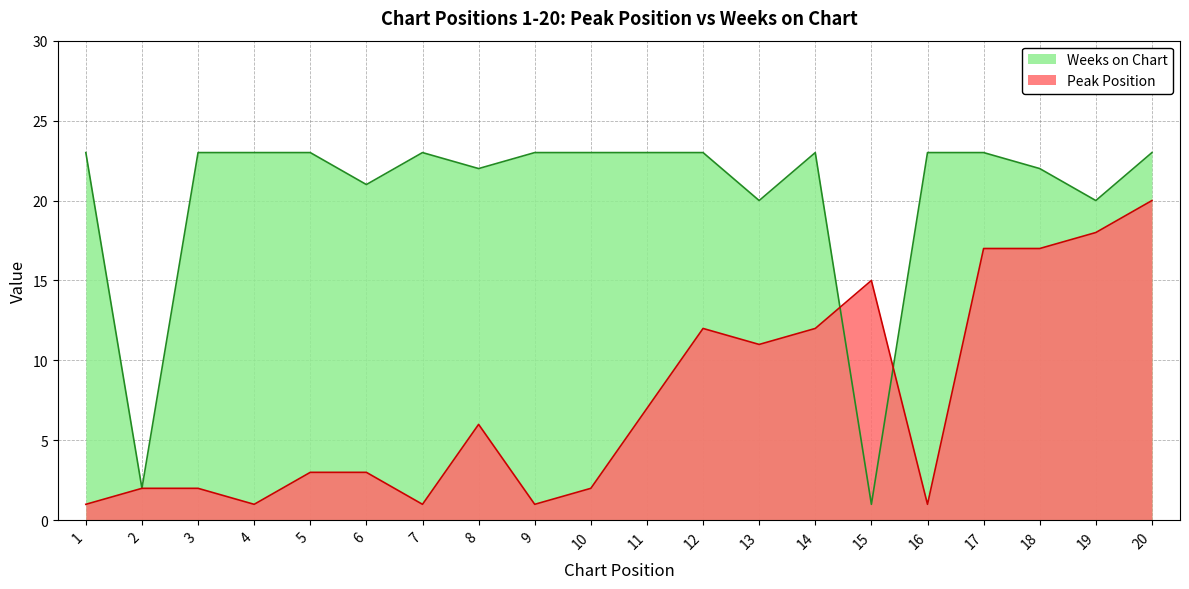

Reading left to right, list all the values displayed in this chart.

Peak Position: 1=1	2=2	3=2	4=1	5=3	6=3	7=1	8=6	9=1	10=2	11=7	12=12	13=11	14=12	15=15	16=1	17=17	18=17	19=18	20=20
Weeks on Chart: 1=23	2=2	3=23	4=23	5=23	6=21	7=23	8=22	9=23	10=23	11=23	12=23	13=20	14=23	15=1	16=23	17=23	18=22	19=20	20=23